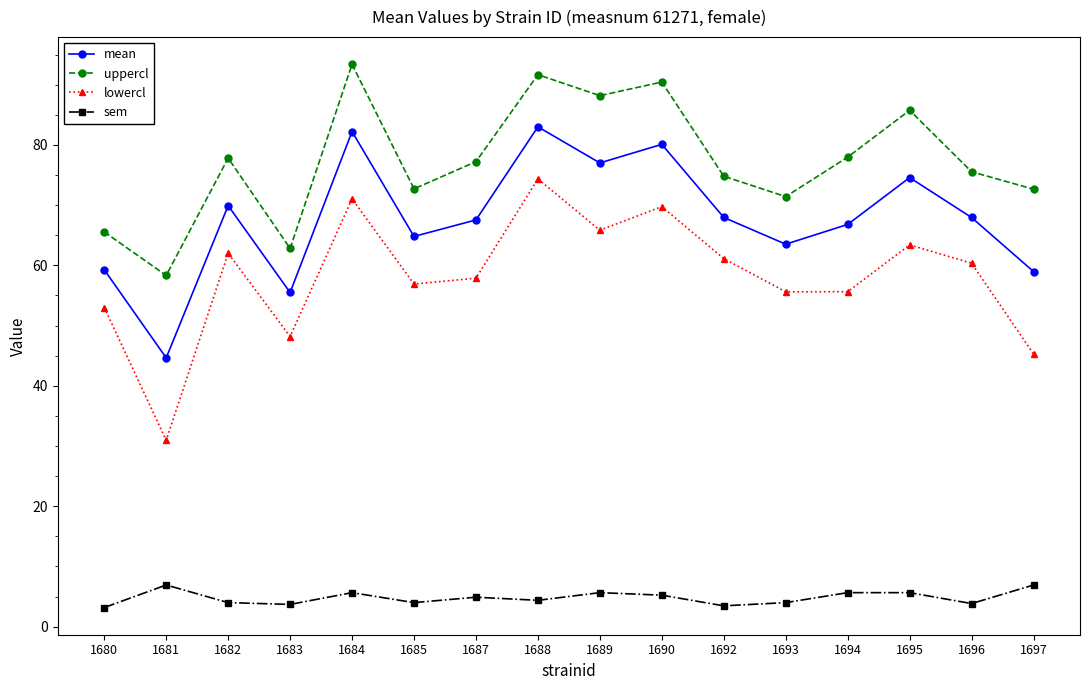

How many interior local valleys does the lowercl series have?

5